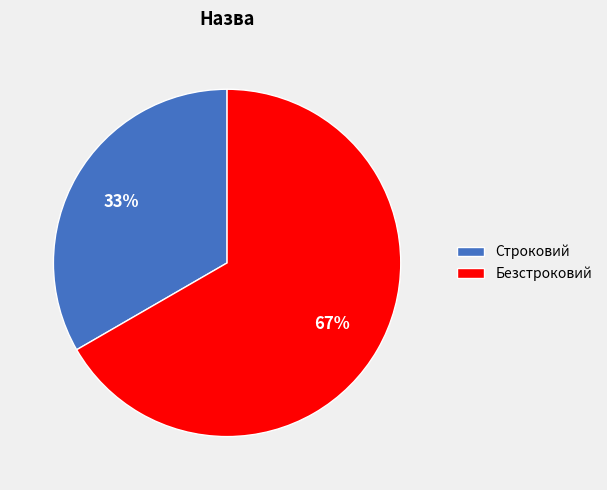

Rank the categories by value from highest to lowest.

Безстроковий, Строковий